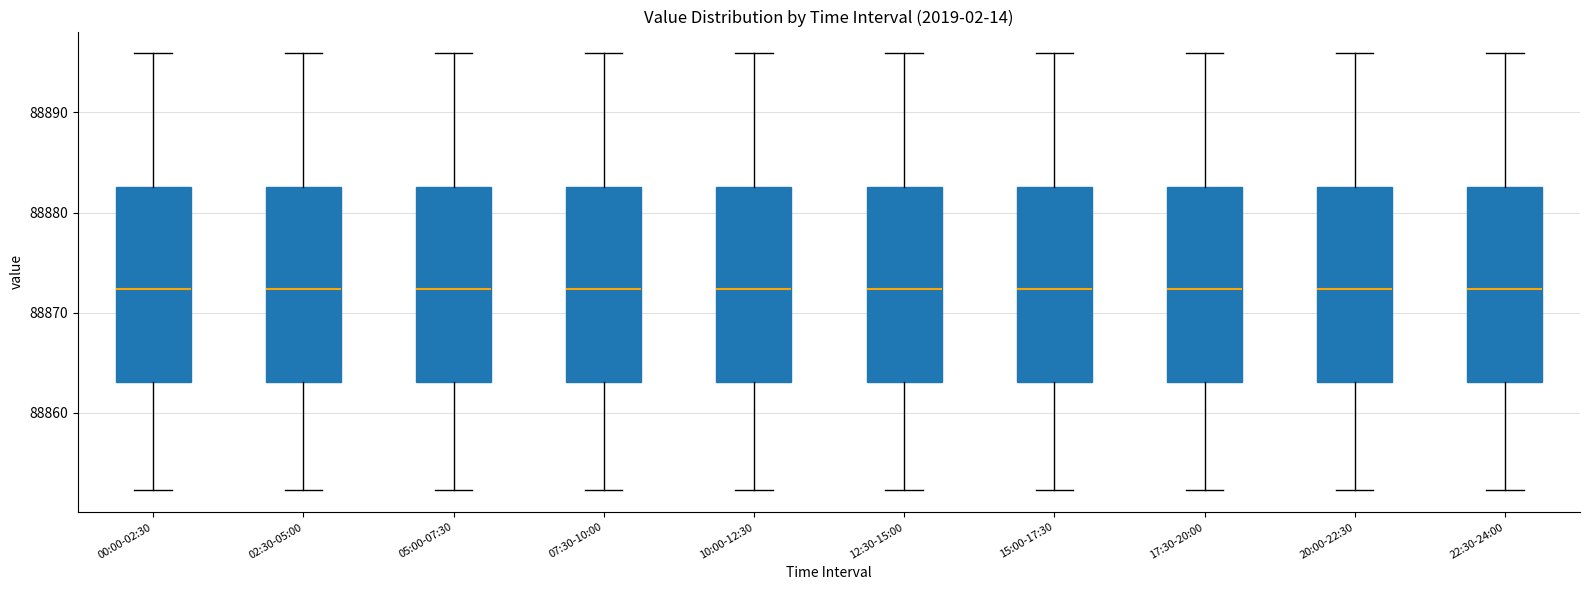

Reading left to right, transcribe this box plot: for each box, give where its median line is, the range the box spans, and where its two whiskers end, as read against the y-axis. The values are not printed on the chart, so give them approximately, as read against the axis.

00:00-02:30: median 88872, box 88863 to 88883, whiskers 88852 to 88896
02:30-05:00: median 88872, box 88863 to 88883, whiskers 88852 to 88896
05:00-07:30: median 88872, box 88863 to 88883, whiskers 88852 to 88896
07:30-10:00: median 88872, box 88863 to 88883, whiskers 88852 to 88896
10:00-12:30: median 88872, box 88863 to 88883, whiskers 88852 to 88896
12:30-15:00: median 88872, box 88863 to 88883, whiskers 88852 to 88896
15:00-17:30: median 88872, box 88863 to 88883, whiskers 88852 to 88896
17:30-20:00: median 88872, box 88863 to 88883, whiskers 88852 to 88896
20:00-22:30: median 88872, box 88863 to 88883, whiskers 88852 to 88896
22:30-24:00: median 88872, box 88863 to 88883, whiskers 88852 to 88896